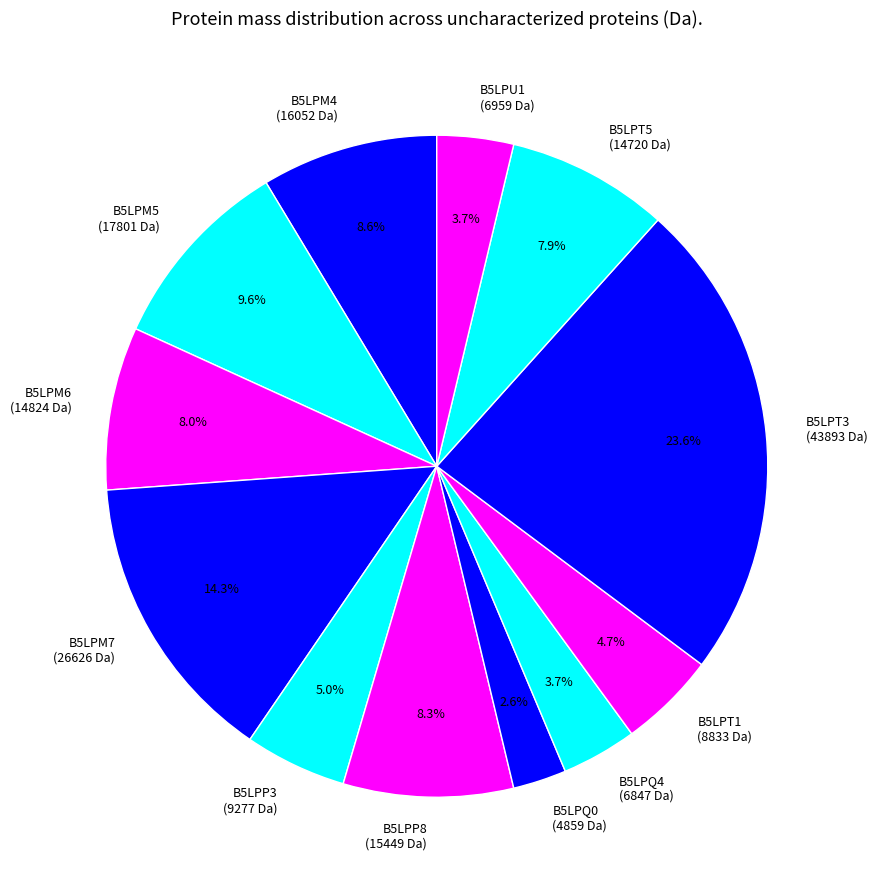

To the nearest percent, what portion does B5LPM5 represent?

10%